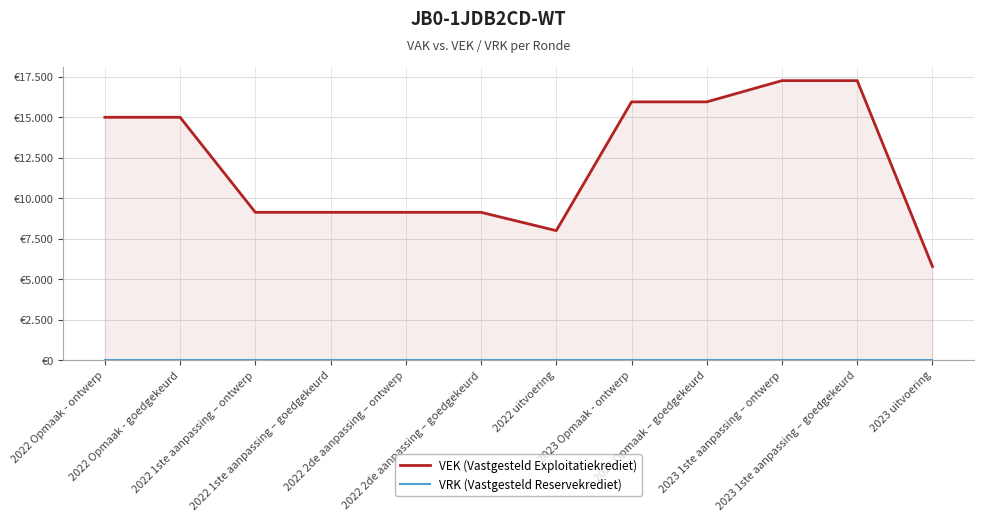

Reading left to right, extract all data points from this chart.

VEK (Vastgesteld Exploitatiekrediet): 15000	15000	9133	9133	9133	9133	8001	15951	15951	17263	17263	5787
VRK (Vastgesteld Reservekrediet): 0	0	0	0	0	0	0	0	0	0	0	0